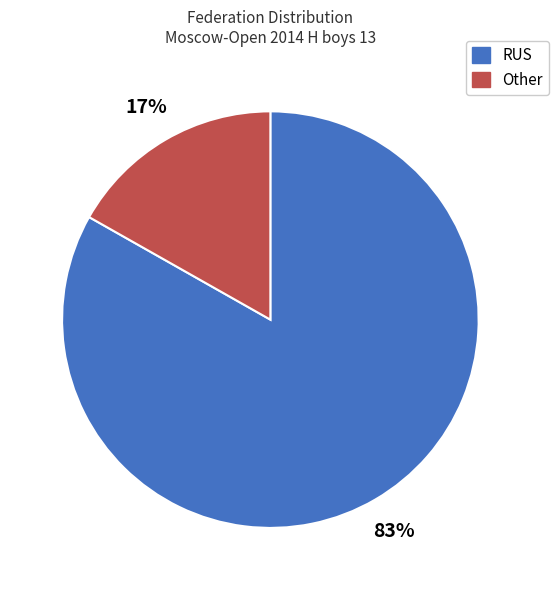

How many segments does this pie chart have?

2